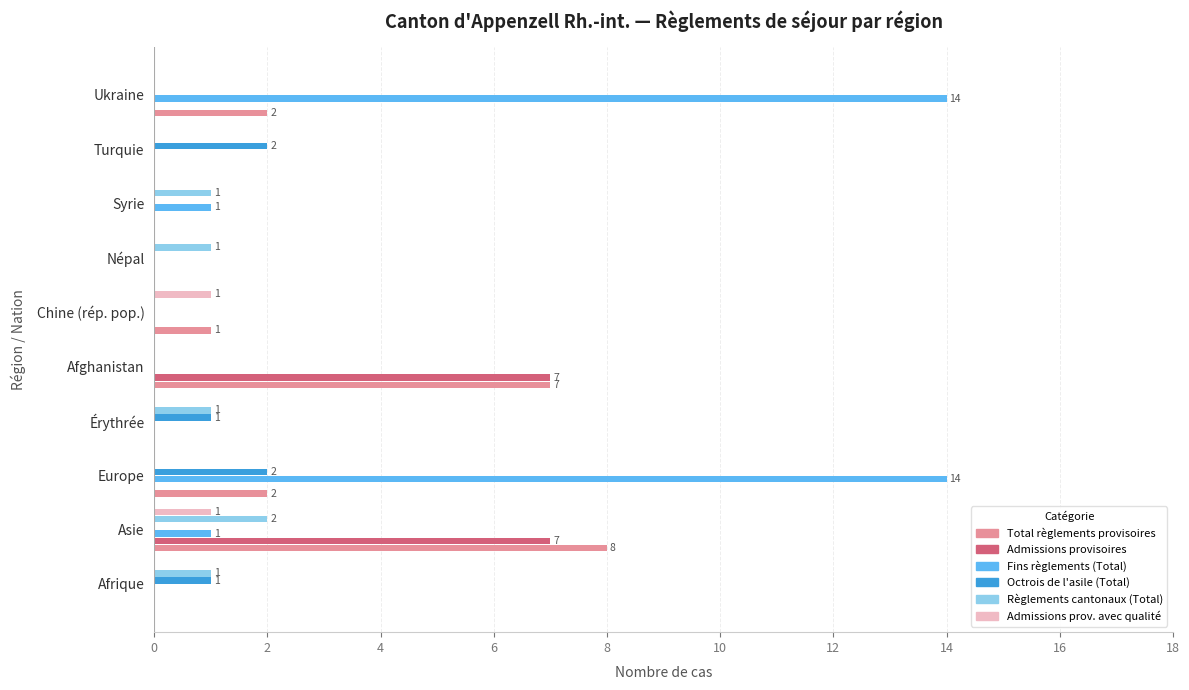

What is the total value across all series at Ukraine?

16